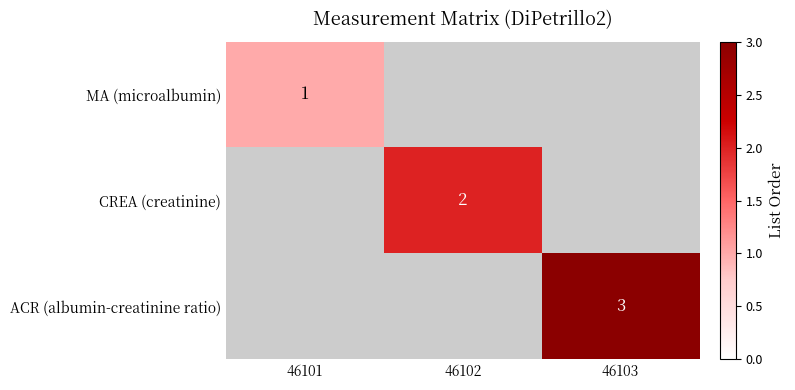

Is it true that ACR (albumin-creatinine ratio) equals 1 at 46103?

False